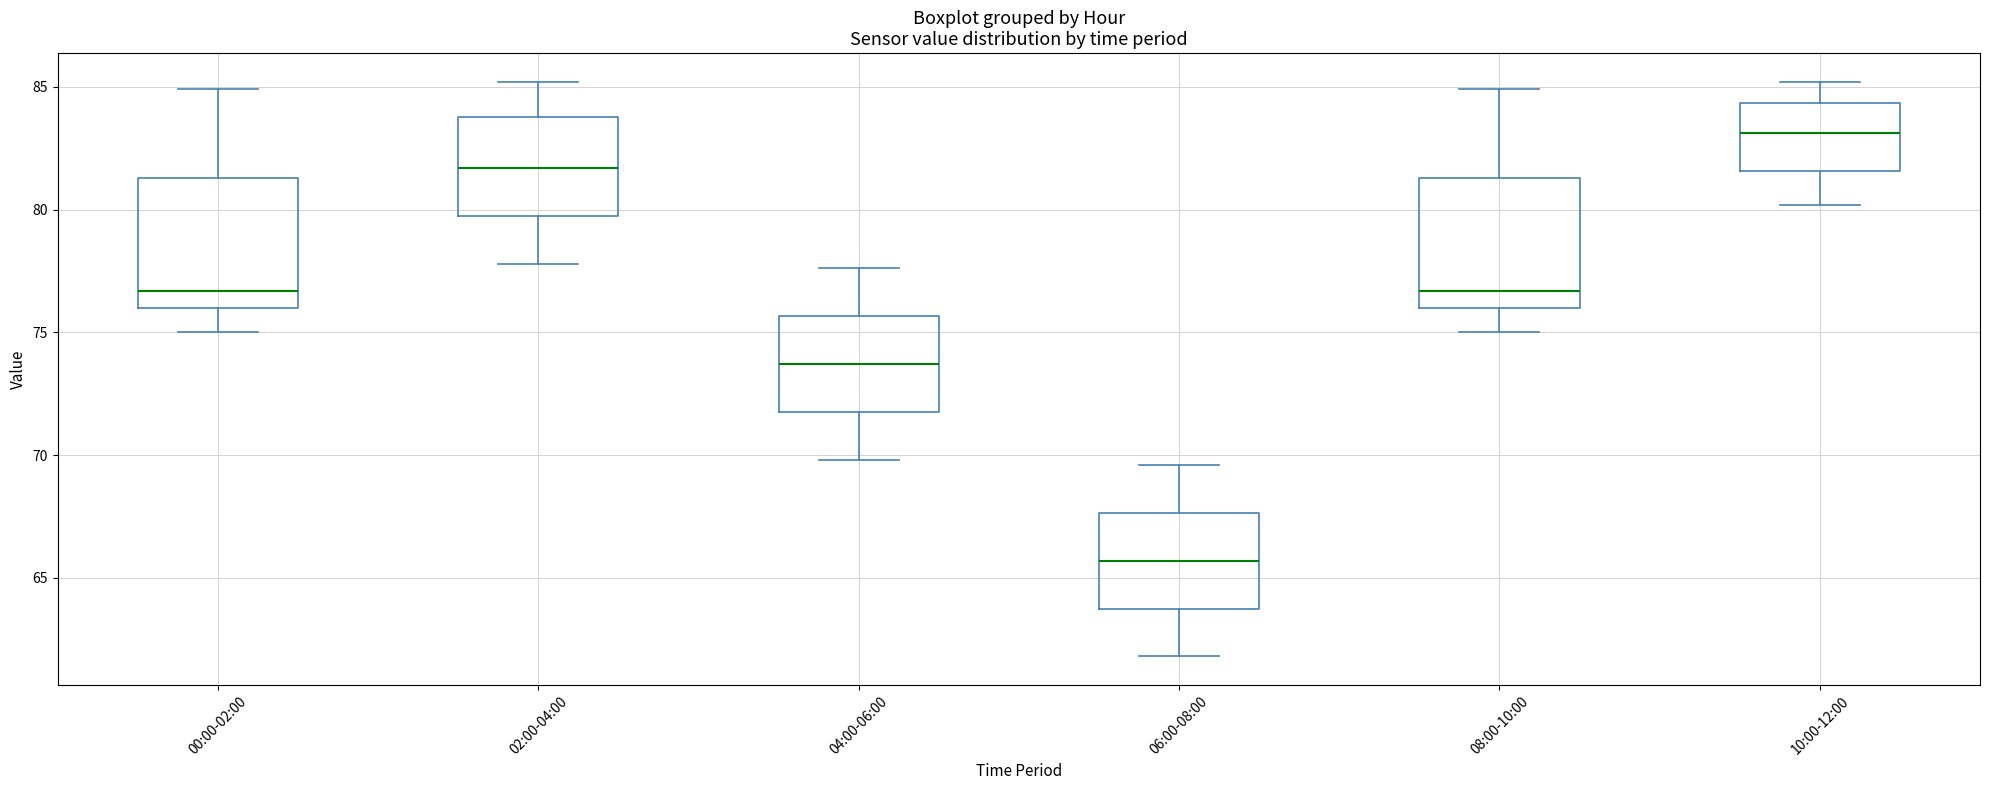

Reading left to right, transcribe this box plot: for each box, give where its median line is, the range the box spans, and where its two whiskers end, as read against the y-axis. The values are not printed on the chart, so give them approximately, as read against the axis.

00:00-02:00: median 76.5, box 76.0 to 81.5, whiskers 75.0 to 85.0
02:00-04:00: median 81.5, box 80.0 to 84.0, whiskers 78.0 to 85.0
04:00-06:00: median 73.5, box 72.0 to 75.5, whiskers 70.0 to 77.5
06:00-08:00: median 65.5, box 64.0 to 67.5, whiskers 62.0 to 69.5
08:00-10:00: median 76.5, box 76.0 to 81.5, whiskers 75.0 to 85.0
10:00-12:00: median 83.0, box 81.5 to 84.5, whiskers 80.0 to 85.0